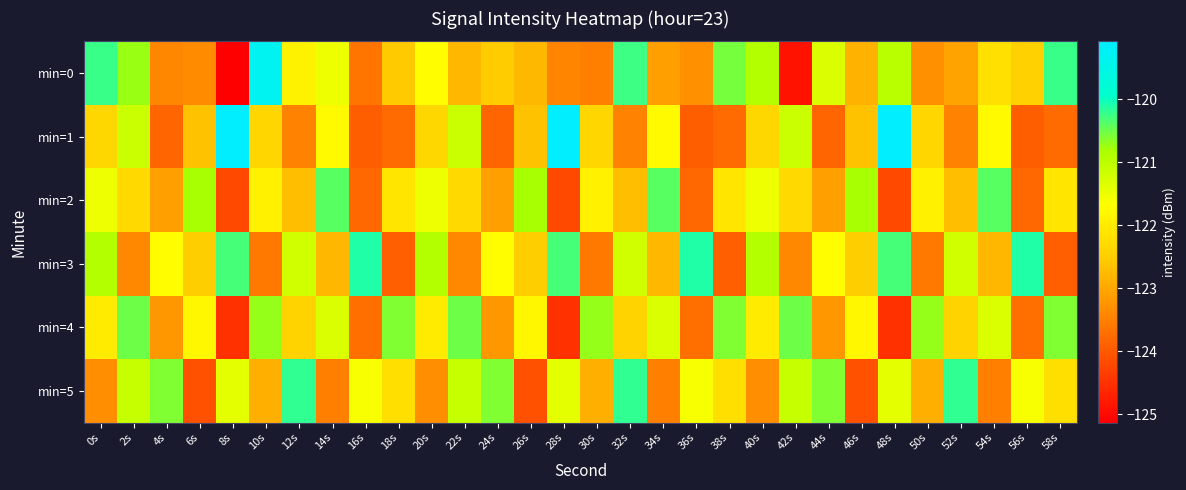

Reading left to right, extract all data points from this chart.

min=0: 0s=-120.2	2s=-120.7	4s=-123.4	6s=-123.4	8s=-125.1	10s=-119.3	12s=-121.9	14s=-121.5	16s=-123.6	18s=-122.5	20s=-121.7	22s=-122.8	24s=-122.5	26s=-122.8	28s=-123.4	30s=-123.5	32s=-120.3	34s=-123.1	36s=-123.3	38s=-120.6	40s=-120.9	42s=-124.9	44s=-121.3	46s=-122.8	48s=-121.0	50s=-123.3	52s=-123.0	54s=-122.2	56s=-122.4	58s=-120.2
min=1: 0s=-122.3	2s=-121.1	4s=-123.8	6s=-122.6	8s=-119.1	10s=-122.4	12s=-123.5	14s=-121.8	16s=-123.9	18s=-123.8	20s=-122.3	22s=-121.1	24s=-123.8	26s=-122.6	28s=-119.1	30s=-122.4	32s=-123.5	34s=-121.8	36s=-123.9	38s=-123.8	40s=-122.3	42s=-121.1	44s=-123.8	46s=-122.6	48s=-119.1	50s=-122.4	52s=-123.5	54s=-121.8	56s=-123.9	58s=-123.8
min=2: 0s=-121.5	2s=-122.3	4s=-123.1	6s=-120.8	8s=-124.2	10s=-121.9	12s=-122.7	14s=-120.4	16s=-123.8	18s=-122.1	20s=-121.5	22s=-122.3	24s=-123.1	26s=-120.8	28s=-124.2	30s=-121.9	32s=-122.7	34s=-120.4	36s=-123.8	38s=-122.1	40s=-121.5	42s=-122.3	44s=-123.1	46s=-120.8	48s=-124.2	50s=-121.9	52s=-122.7	54s=-120.4	56s=-123.8	58s=-122.1
min=3: 0s=-120.9	2s=-123.4	4s=-121.7	6s=-122.5	8s=-120.3	10s=-123.6	12s=-121.2	14s=-122.8	16s=-120.1	18s=-123.9	20s=-120.9	22s=-123.4	24s=-121.7	26s=-122.5	28s=-120.3	30s=-123.6	32s=-121.2	34s=-122.8	36s=-120.1	38s=-123.9	40s=-120.9	42s=-123.4	44s=-121.7	46s=-122.5	48s=-120.3	50s=-123.6	52s=-121.2	54s=-122.8	56s=-120.1	58s=-123.9
min=4: 0s=-122.0	2s=-120.5	4s=-123.2	6s=-121.8	8s=-124.5	10s=-120.7	12s=-122.4	14s=-121.3	16s=-123.7	18s=-120.6	20s=-122.0	22s=-120.5	24s=-123.2	26s=-121.8	28s=-124.5	30s=-120.7	32s=-122.4	34s=-121.3	36s=-123.7	38s=-120.6	40s=-122.0	42s=-120.5	44s=-123.2	46s=-121.8	48s=-124.5	50s=-120.7	52s=-122.4	54s=-121.3	56s=-123.7	58s=-120.6
min=5: 0s=-123.3	2s=-121.1	4s=-120.6	6s=-124.1	8s=-121.4	10s=-122.9	12s=-120.2	14s=-123.5	16s=-121.6	18s=-122.2	20s=-123.3	22s=-121.1	24s=-120.6	26s=-124.1	28s=-121.4	30s=-122.9	32s=-120.2	34s=-123.5	36s=-121.6	38s=-122.2	40s=-123.3	42s=-121.1	44s=-120.6	46s=-124.1	48s=-121.4	50s=-122.9	52s=-120.2	54s=-123.5	56s=-121.6	58s=-122.2